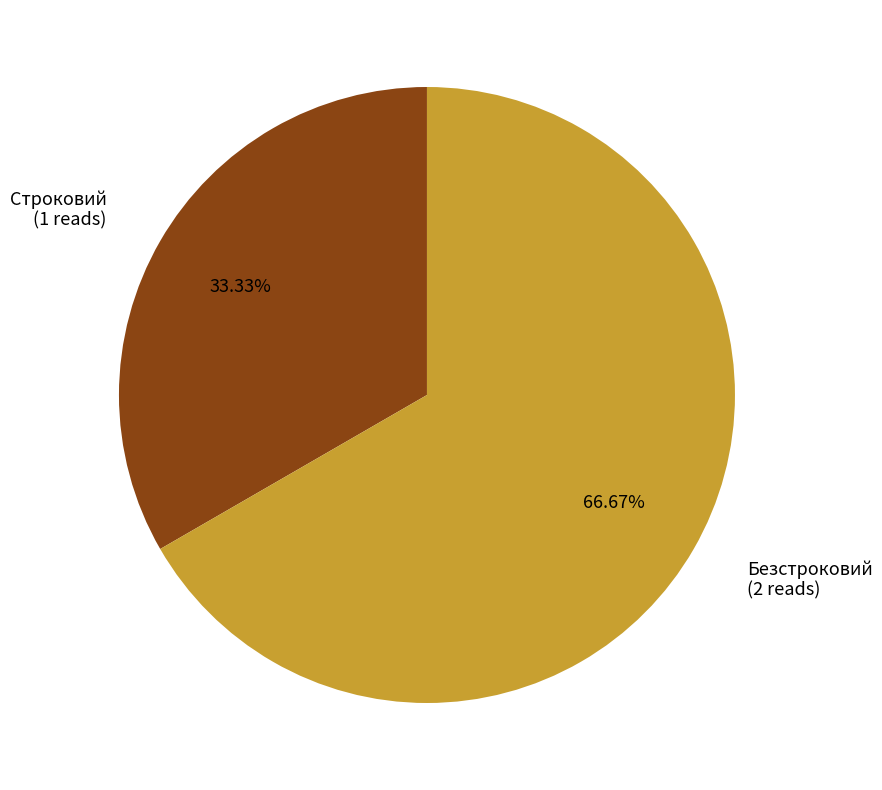

To the nearest percent, what percentage of the pie is Безстроковий?

67%